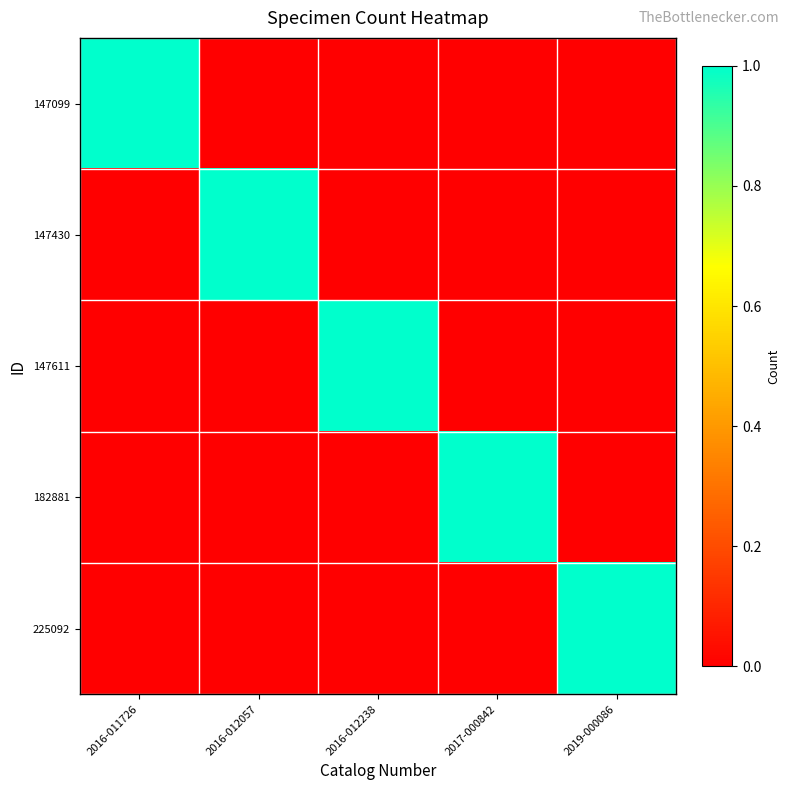

Which series changed the most between 2017-000842 and 2019-000086?

182881